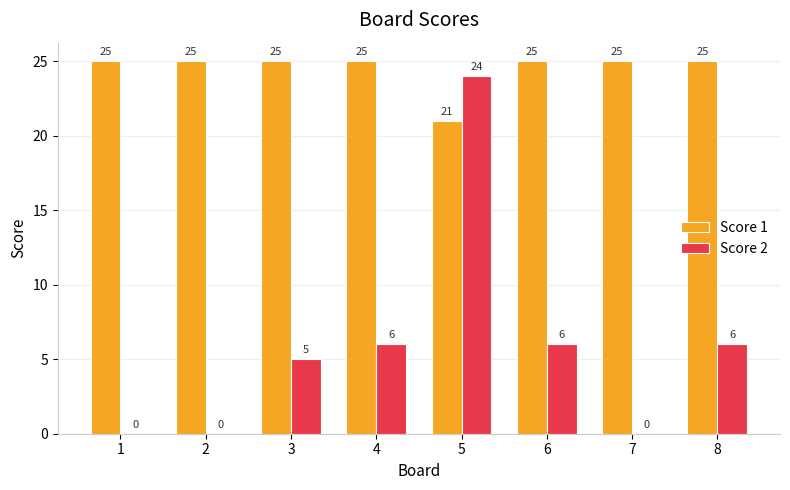

At which category is the sum across all series the highest?

5